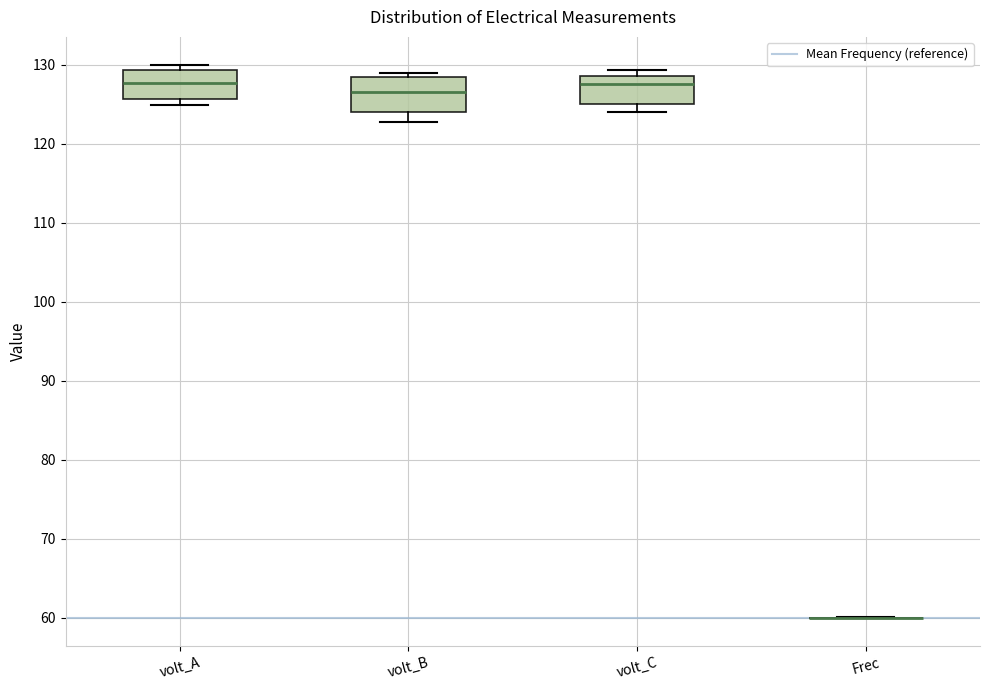

Reading left to right, transcribe this box plot: for each box, give where its median line is, the range the box spans, and where its two whiskers end, as read against the y-axis. The values are not printed on the chart, so give them approximately, as read against the axis.

volt_A: median 128, box 126 to 129, whiskers 125 to 130
volt_B: median 127, box 124 to 128, whiskers 123 to 129
volt_C: median 128, box 125 to 129, whiskers 124 to 129 (just above the box's upper edge)
Frec: box collapsed to a line at 60, whiskers 60 to 60